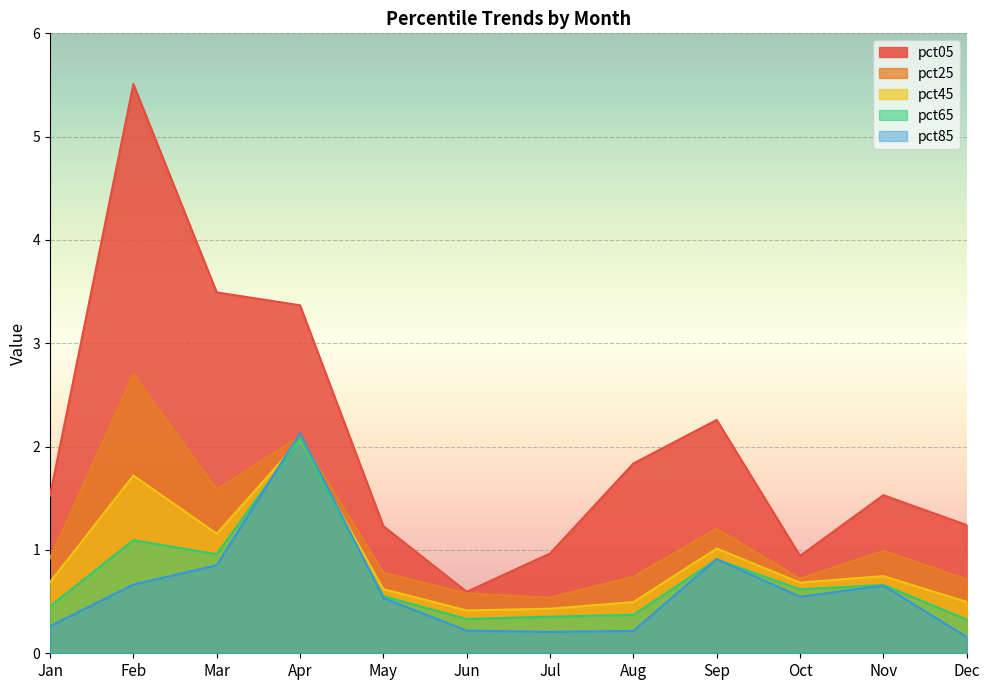

In pct05, how many points are higher than both neighbors (excluding endpoints)?

3